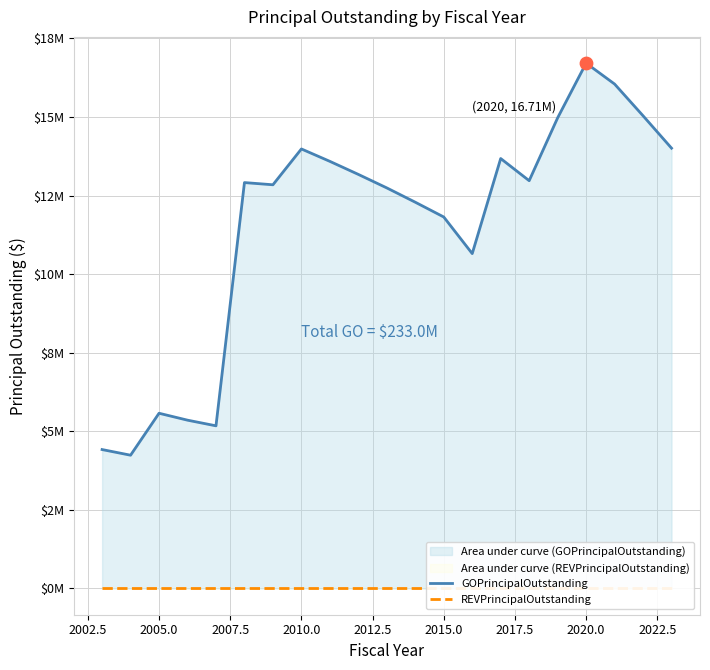

What is the total value across all series at 2012.5?

12915000